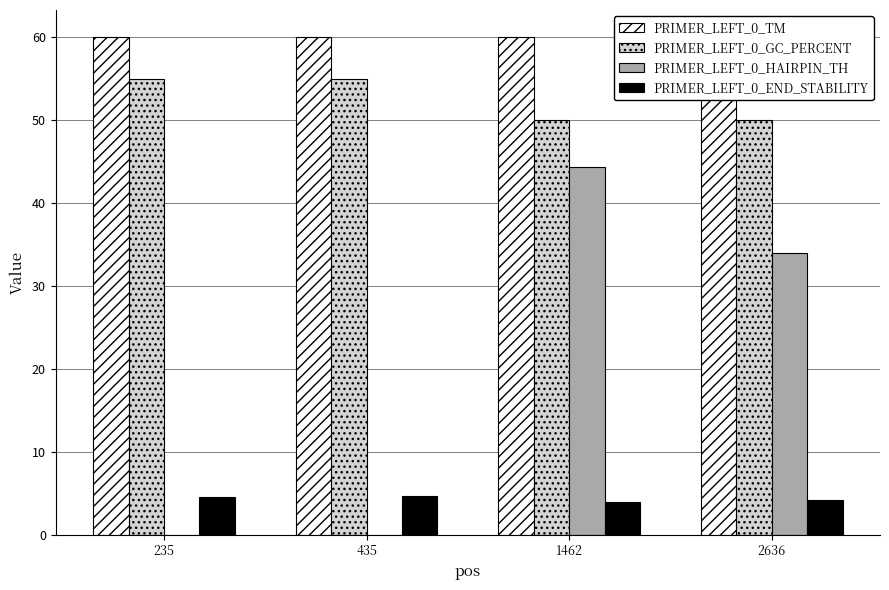

At 2636, list the series in order from largest to smallest.

PRIMER_LEFT_0_TM, PRIMER_LEFT_0_GC_PERCENT, PRIMER_LEFT_0_HAIRPIN_TH, PRIMER_LEFT_0_END_STABILITY